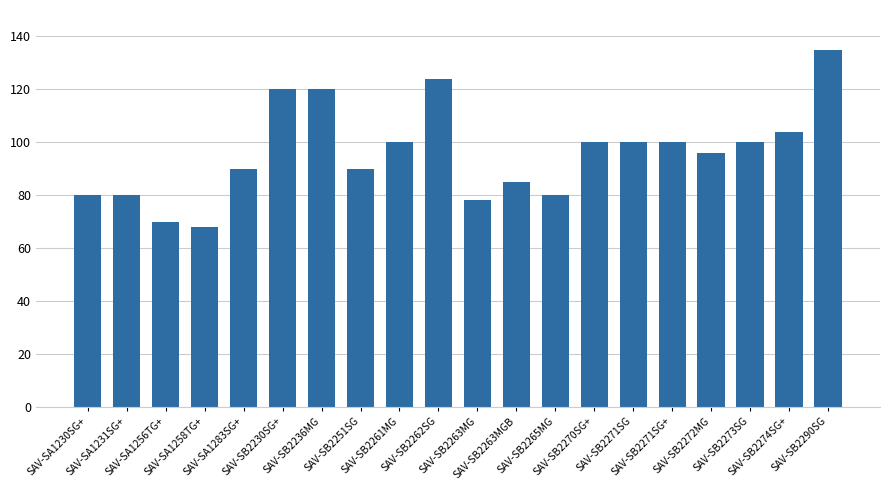

Are the bars grouped side by side (vs. stacked)?

No